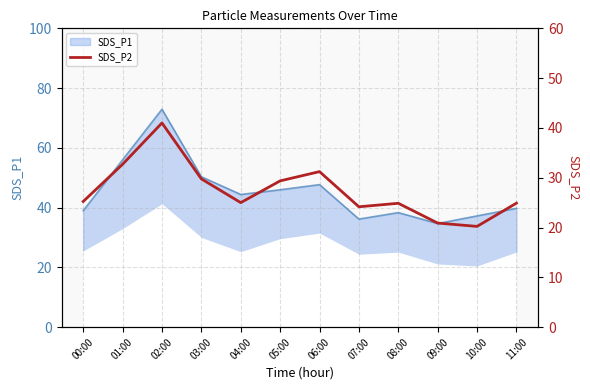

Which label corresponds to the smallest value in the chart?

10:00